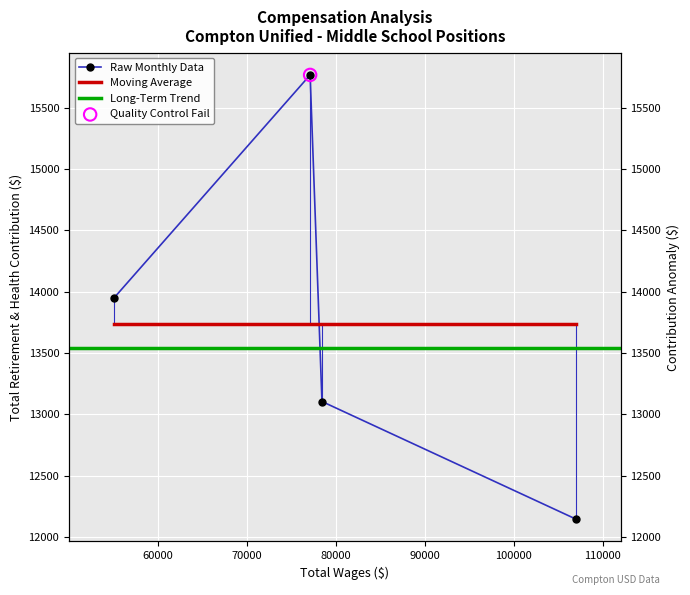

What is the change in value from 77102 to 55006?

-1823